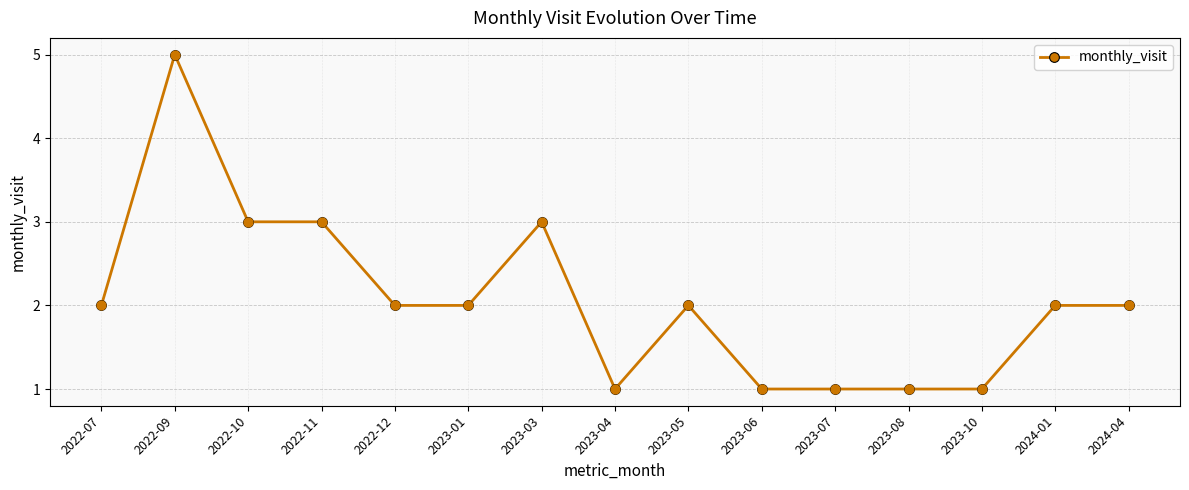

What is the change in value from 2023-08 to 2024-01?

+1